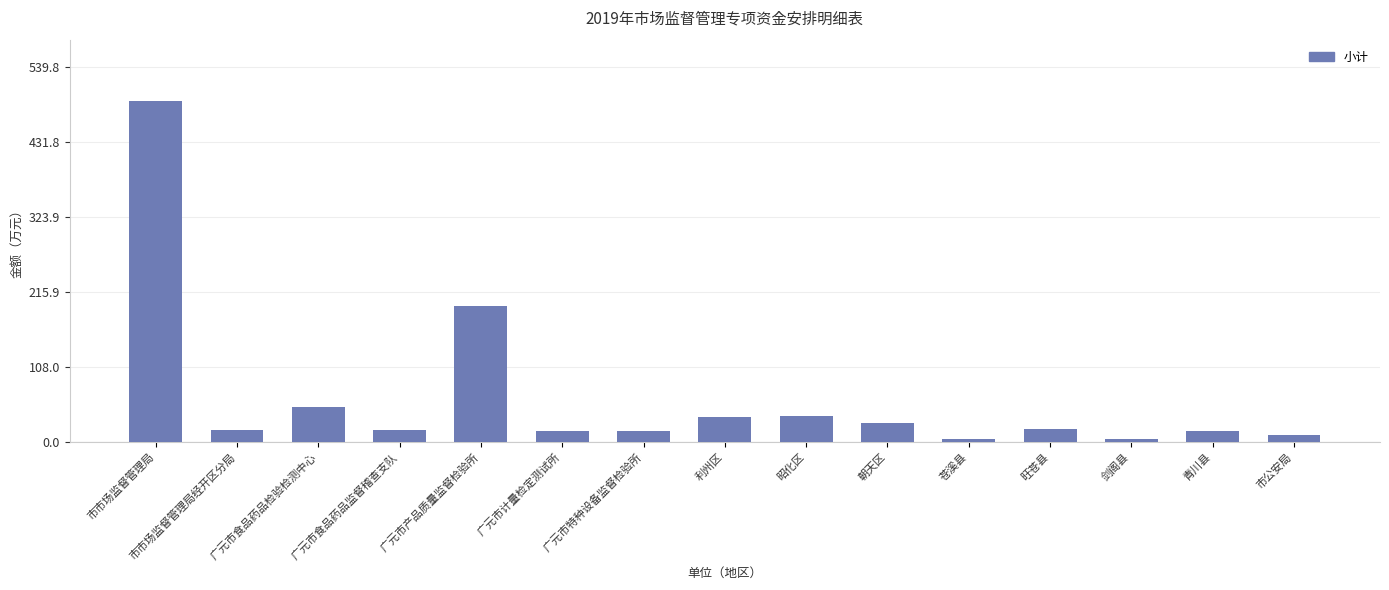

How many bars are there in total?

15